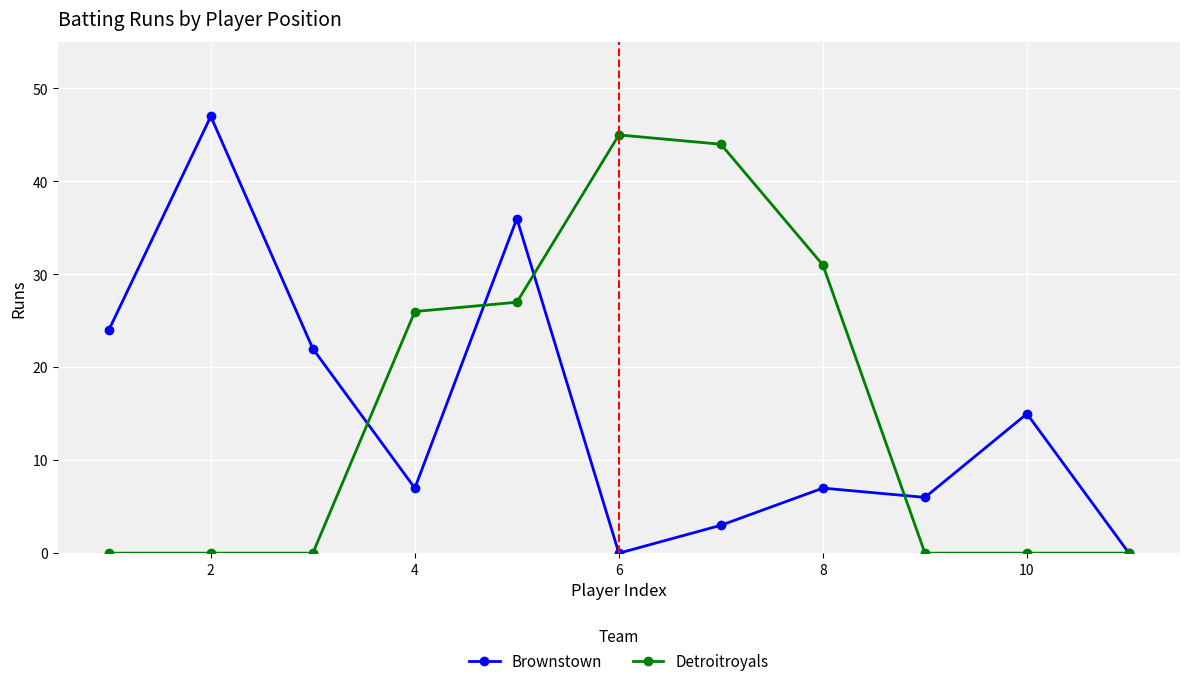

True or false: Brownstown has more than 0 interior local peaks.

True